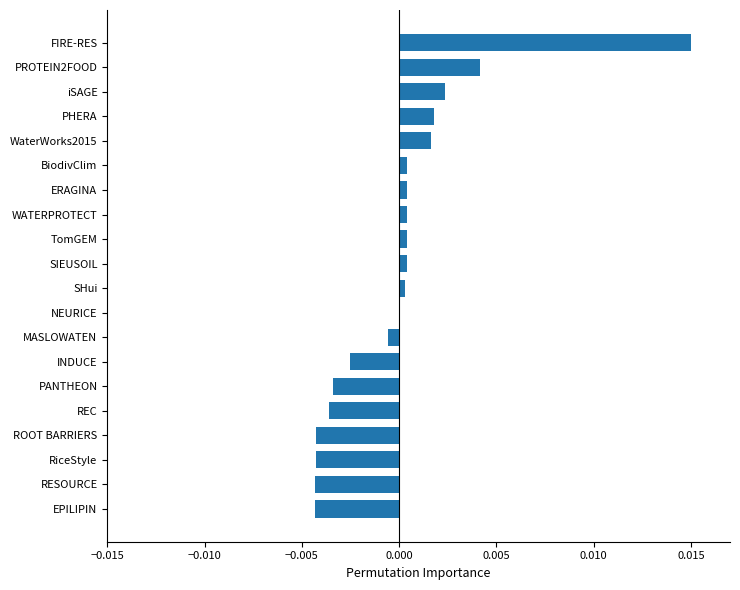

The value at SIEUSOIL is 0.0. True or false?

True